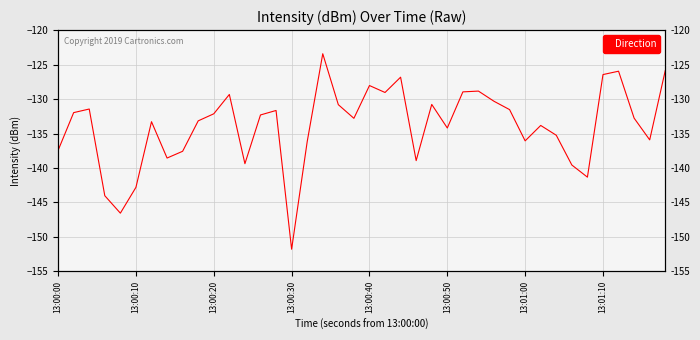

Is this an area chart (filled region under the line)?

No